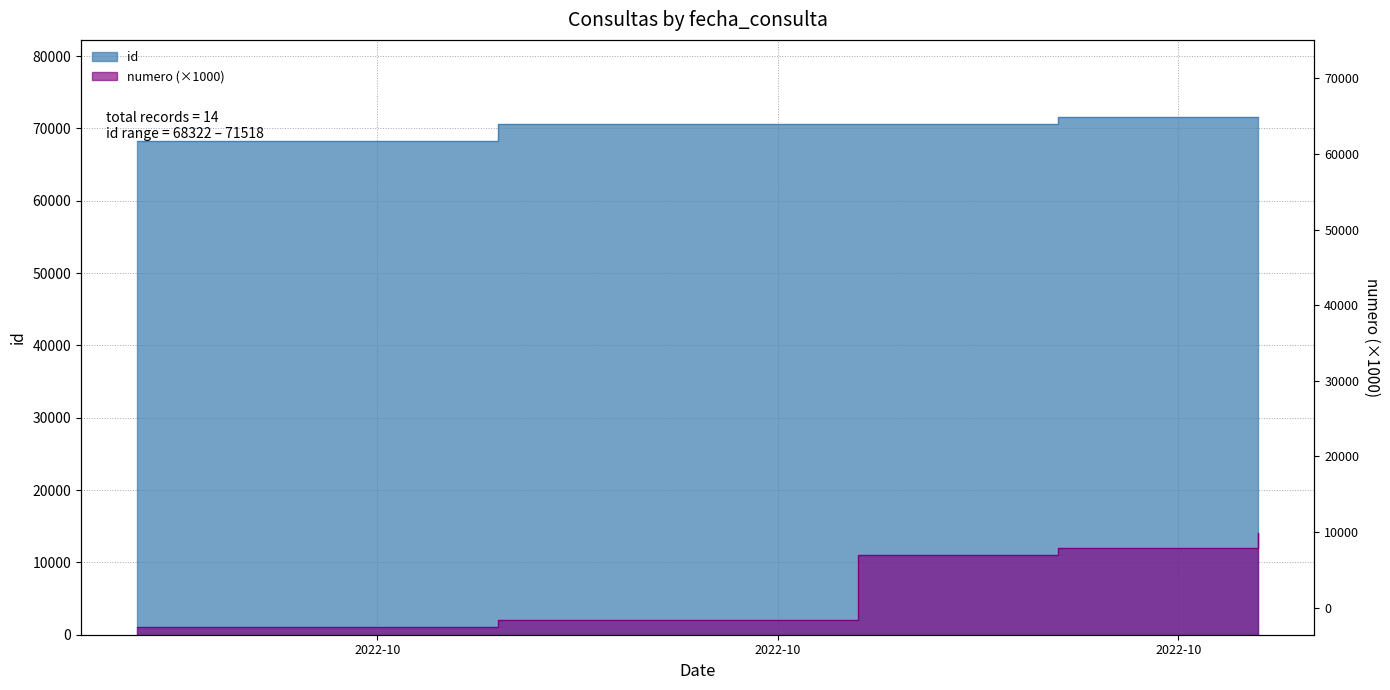

Does the chart have visible grid lines?

Yes